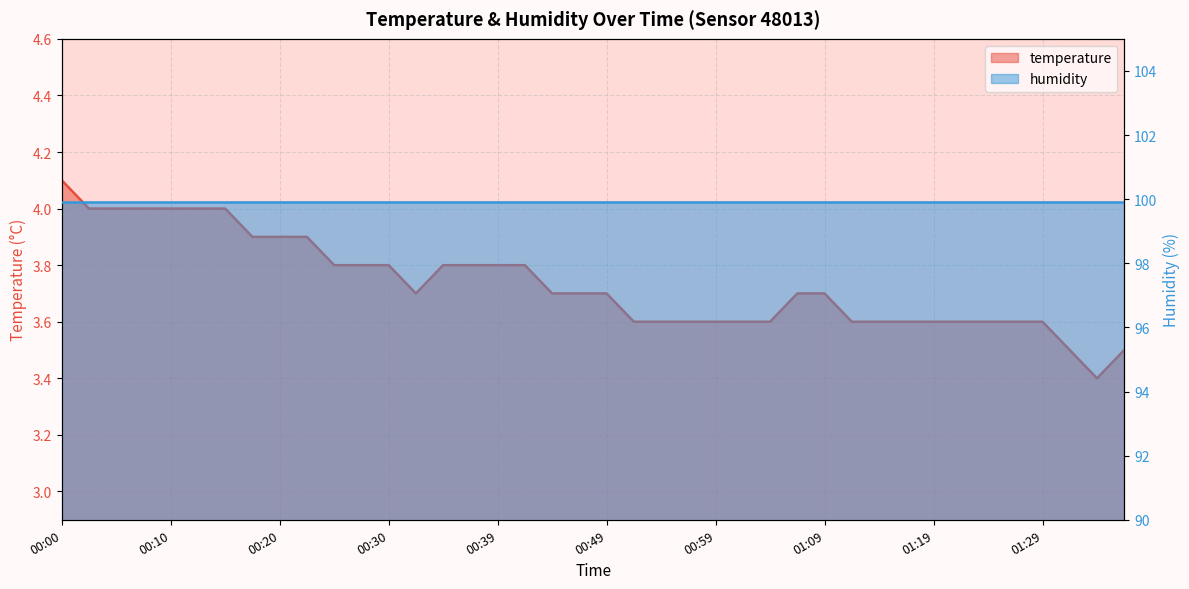

What is the value of the 1st point from the left?

4.1